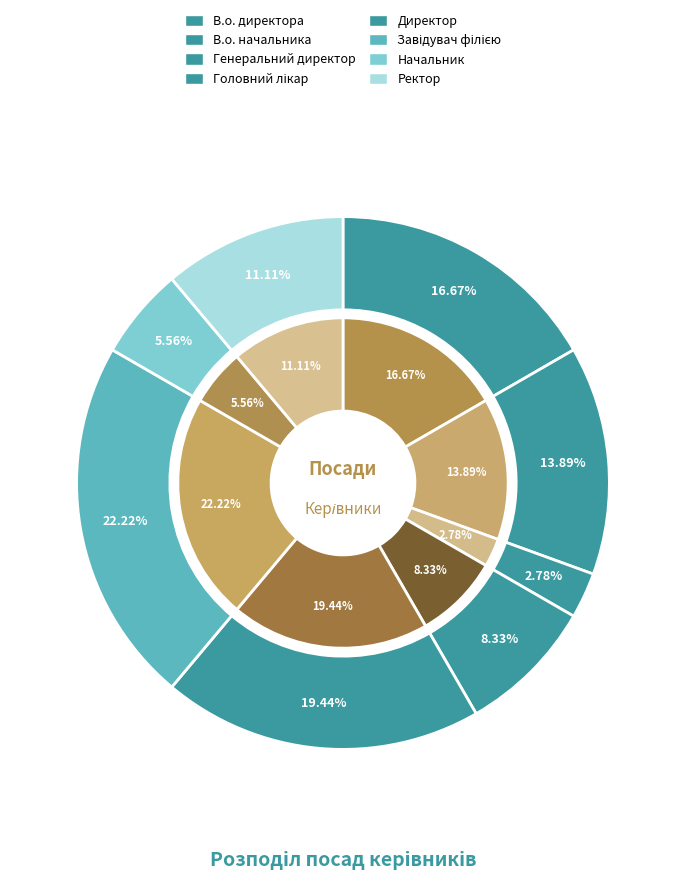

Rank the categories by value from lowest to highest.

Генеральний директор, Начальник, Головний лікар, Ректор, В.о. начальника, В.о. директора, Директор, Завідувач філією